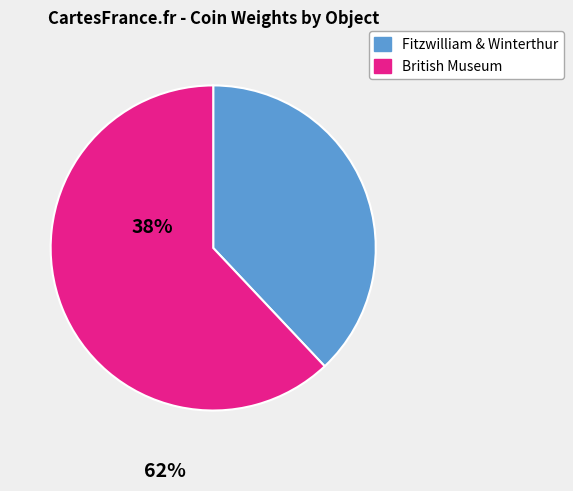

Does any single category account for the majority?

Yes